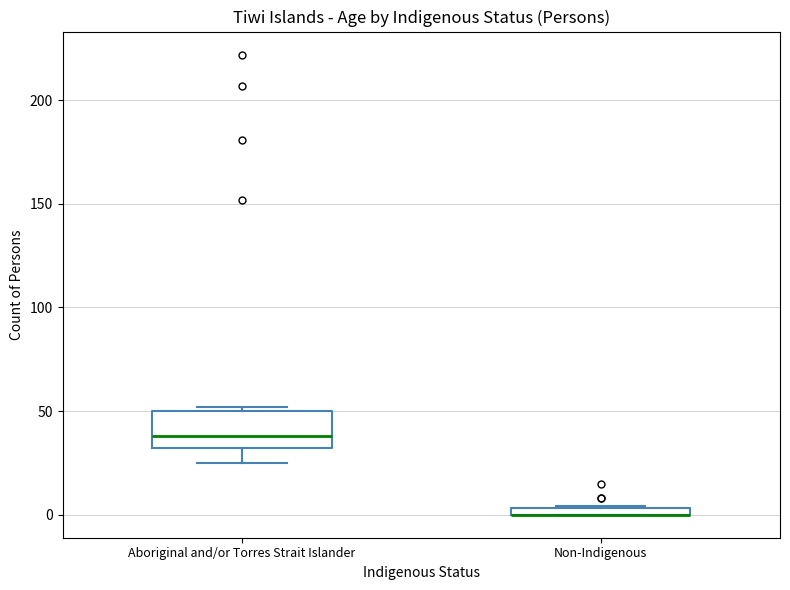

Comparing the boxes themselves (not the whiskers), which one is the tallest?

Aboriginal and/or Torres Strait Islander